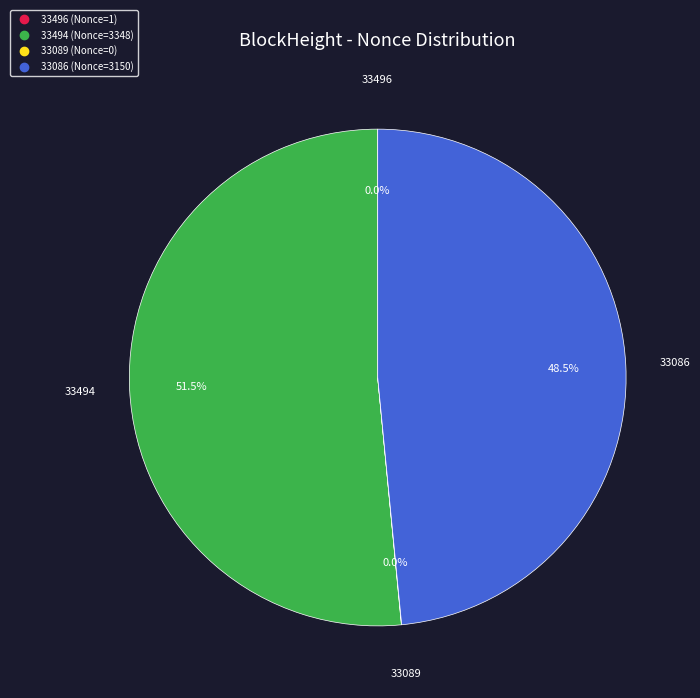

Which has a higher value, 33086 or 33494?

33494